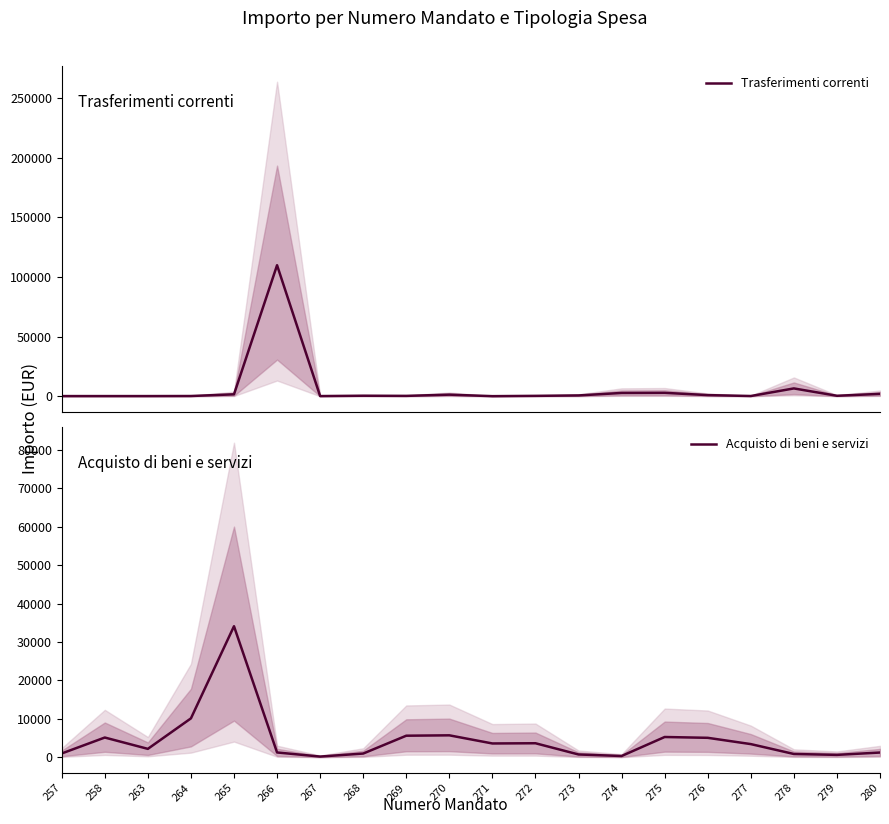

What is the value of the Acquisto di beni e servizi point at the 17th from the left?

3437